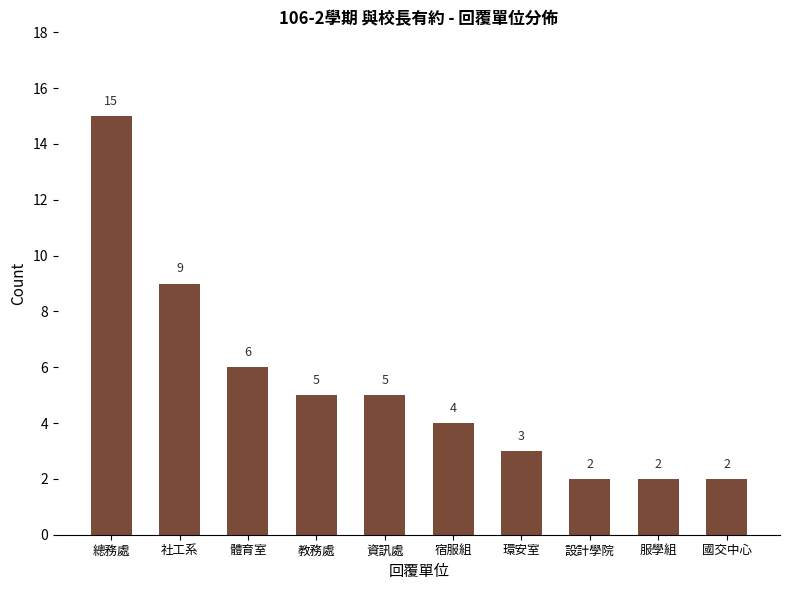

Between 社工系 and 國交中心, which is larger?

社工系